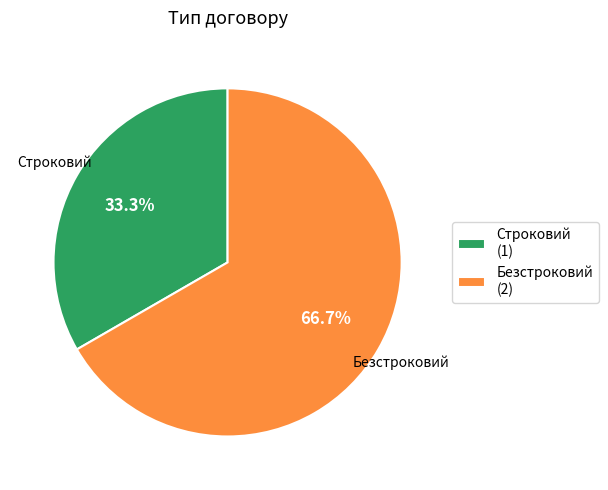

Is the sum of Строковий and Безстроковий greater than half?

Yes